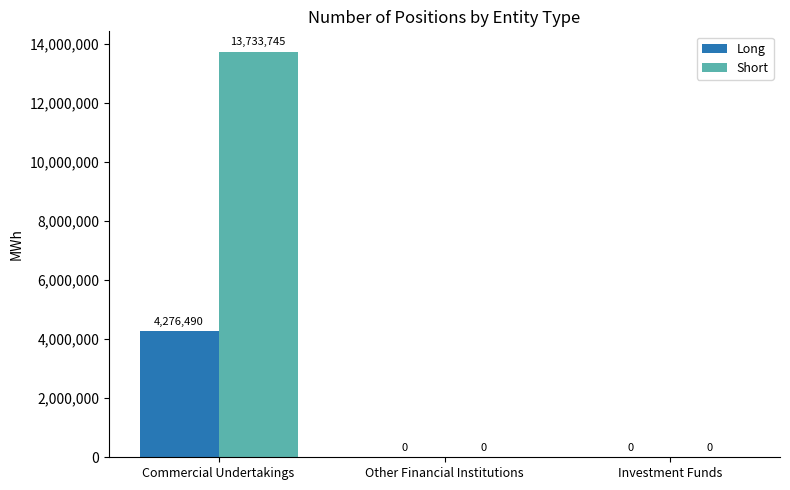

Reading left to right, list all the values displayed in this chart.

Long: 4276490	0	0
Short: 13733745	0	0